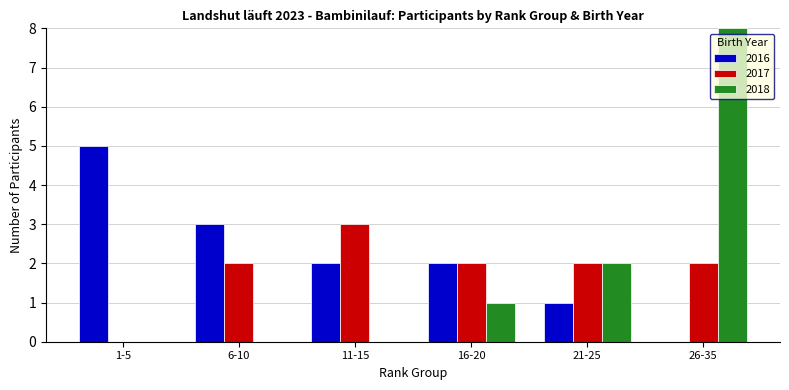

Are the bars grouped side by side (vs. stacked)?

Yes